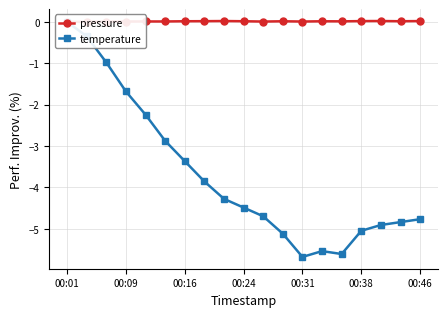

Rank the series at 00:01 from highest to lowest value.

pressure, temperature